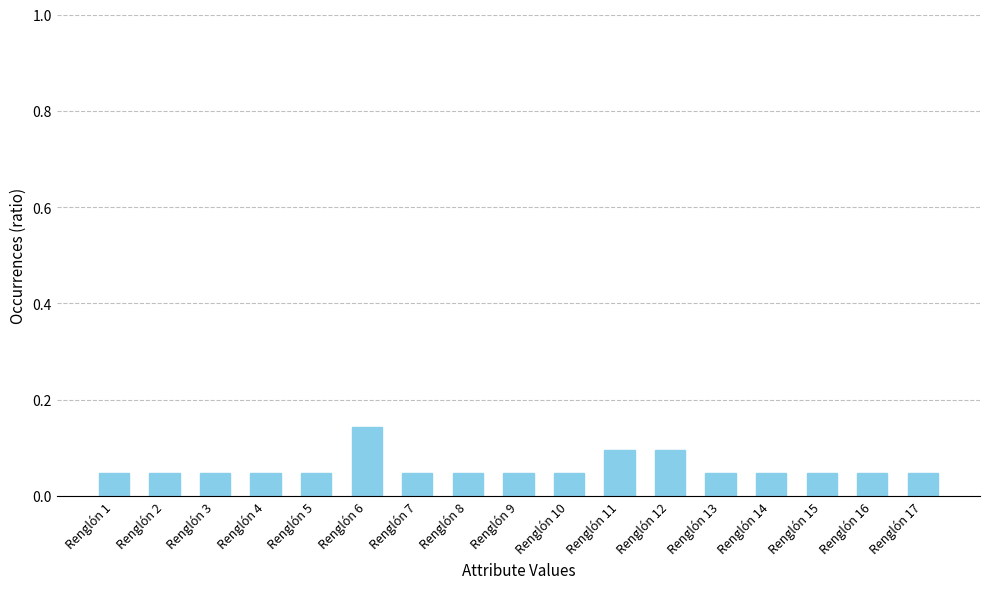

The chart shows a value of 0.1 at Renglón 9. True or false?

False